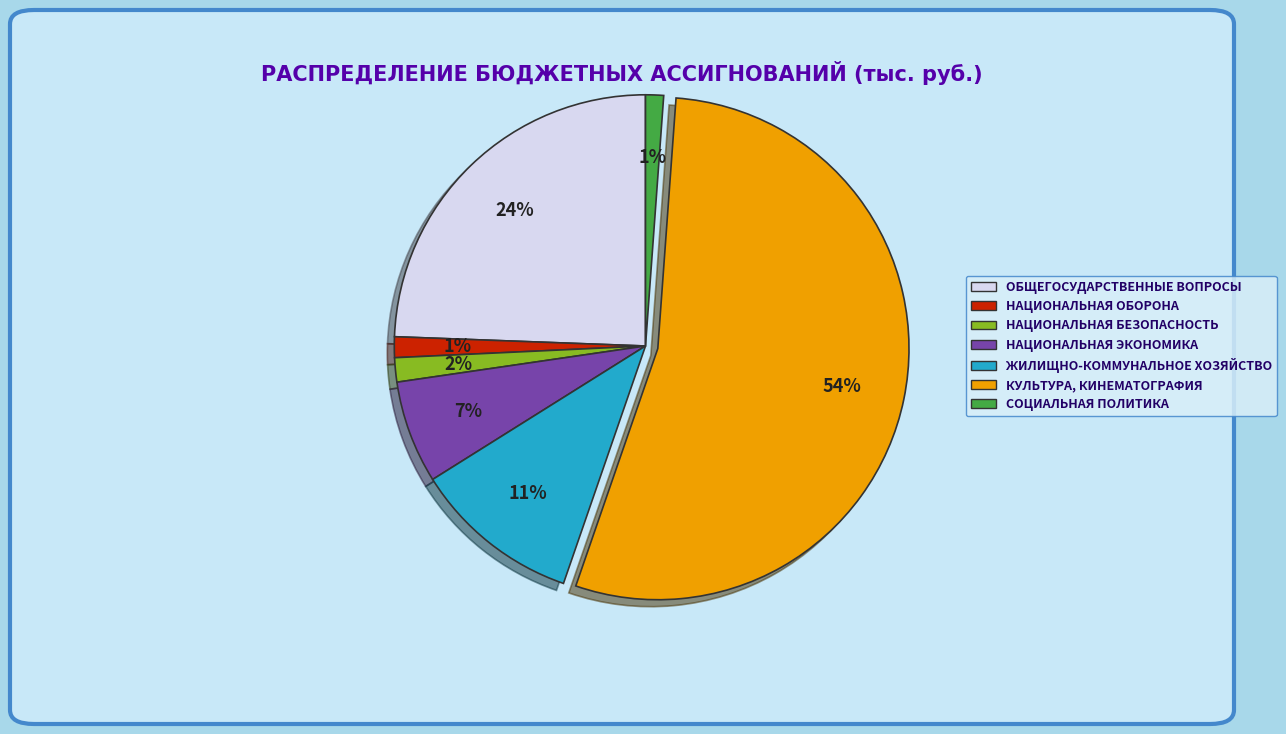

Combined, do КУЛЬТУРА, КИНЕМАТОГРАФИЯ and ОБЩЕГОСУДАРСТВЕННЫЕ ВОПРОСЫ account for over 50%?

Yes